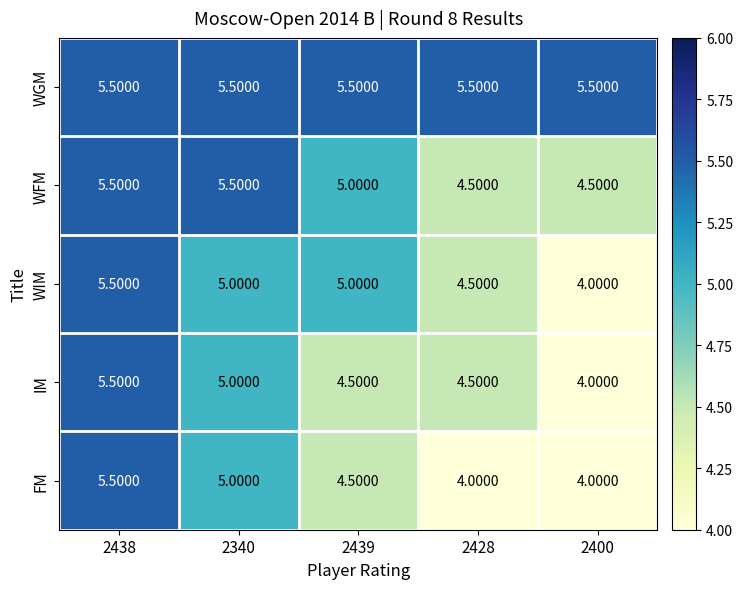

What is the difference between the highest and lowest values at 2439?

1.0